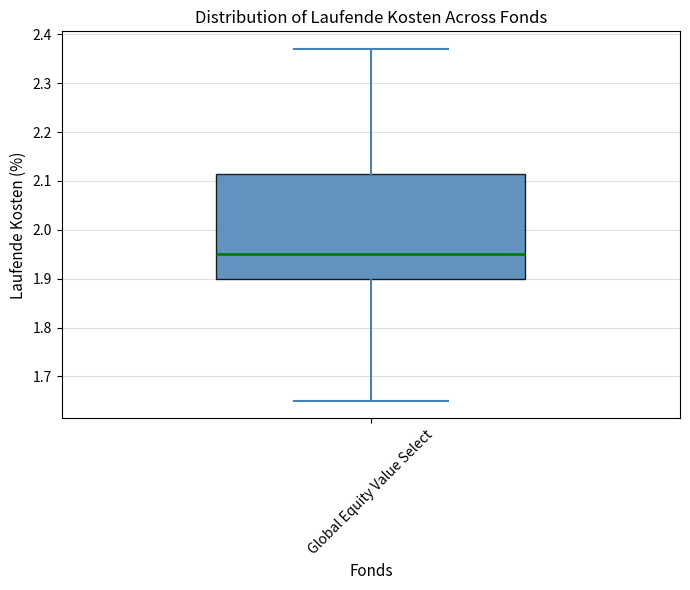

Transcribe this box plot: give where the median line is, the range the box spans, and where the two whiskers end, as read against the y-axis. The values are not printed on the chart, so give them approximately, as read against the axis.

median 1.95, box 1.90 to 2.12, whiskers 1.65 to 2.37